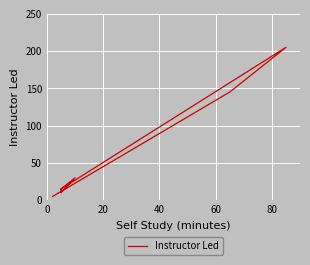

The chart shows a value of 6 at 16. True or false?

False